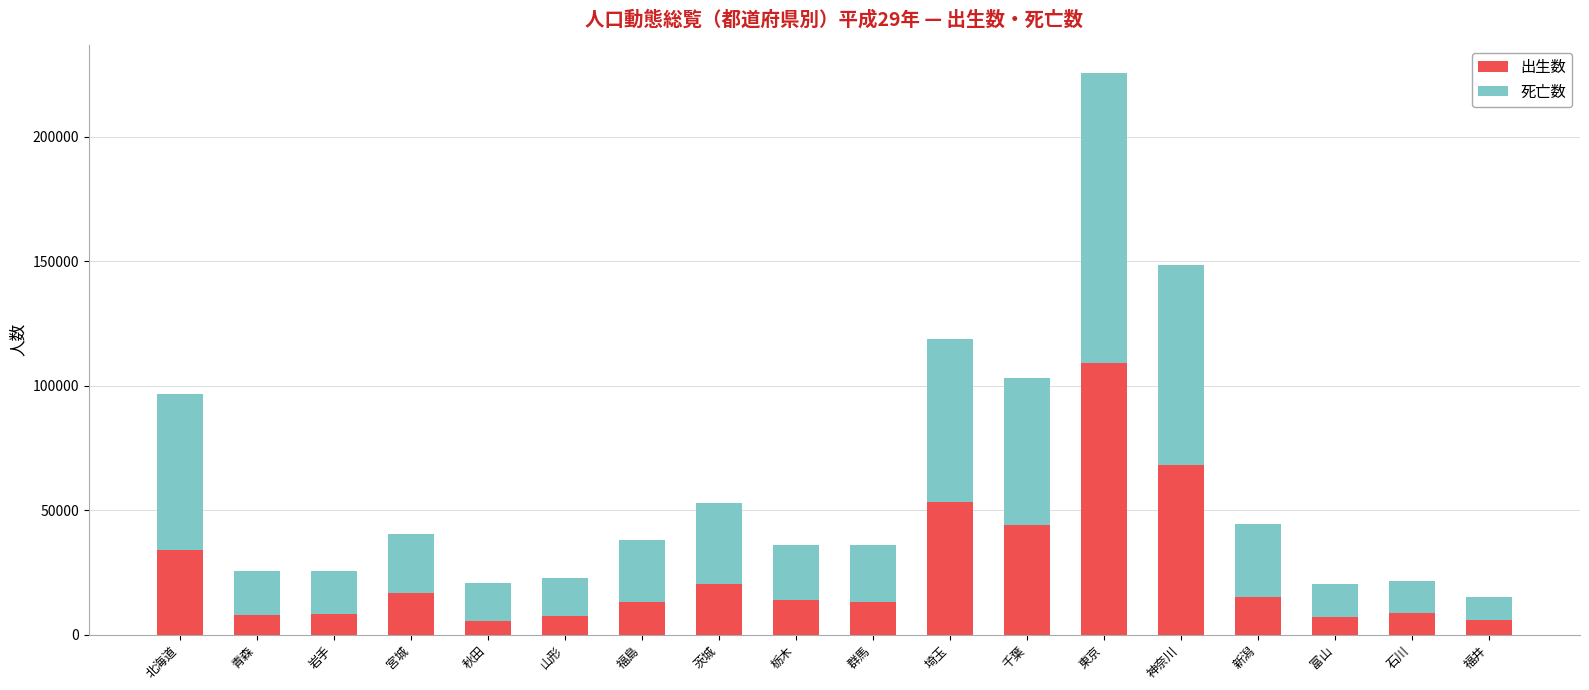

What is the total value across all series at 茨城?

52691